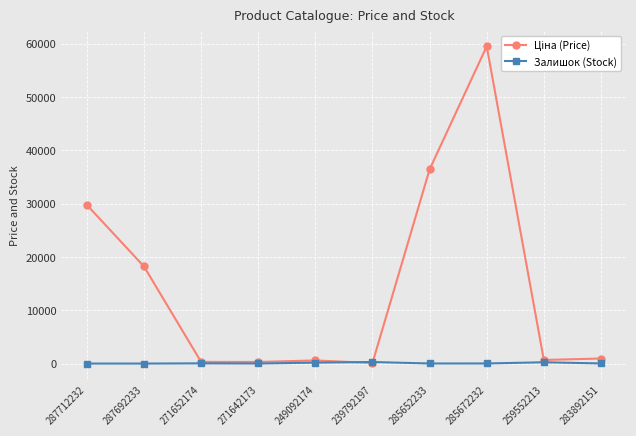

What is the sum of all Залишок (Stock) values?

809.0